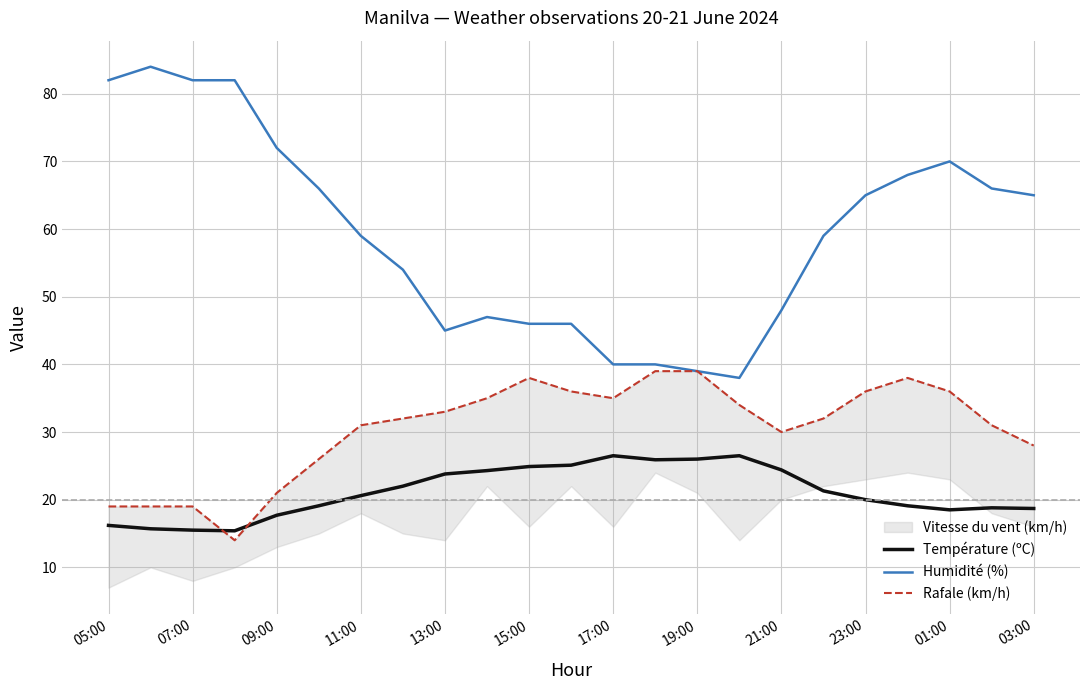

True or false: Humidité (%) and Température (ºC) cross at least once.

False